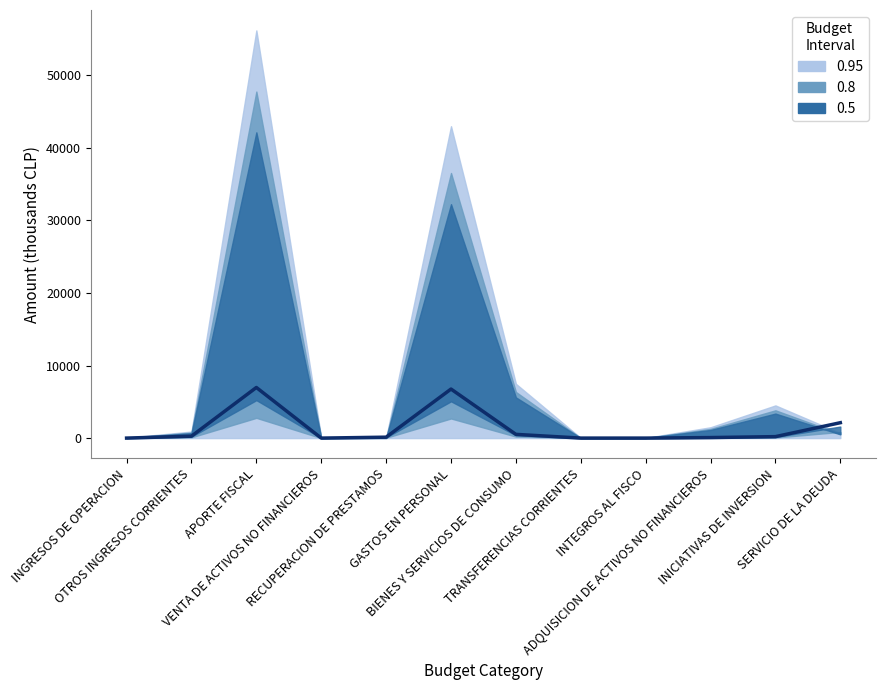

What position from the right is ADQUISICION DE ACTIVOS NO FINANCIEROS?

3